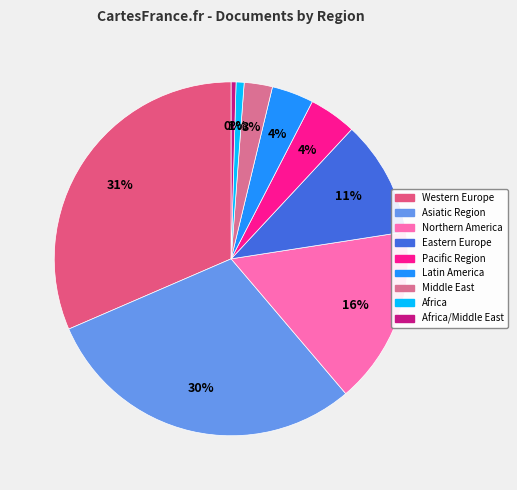

What is the smallest slice in the pie chart?

Africa/Middle East